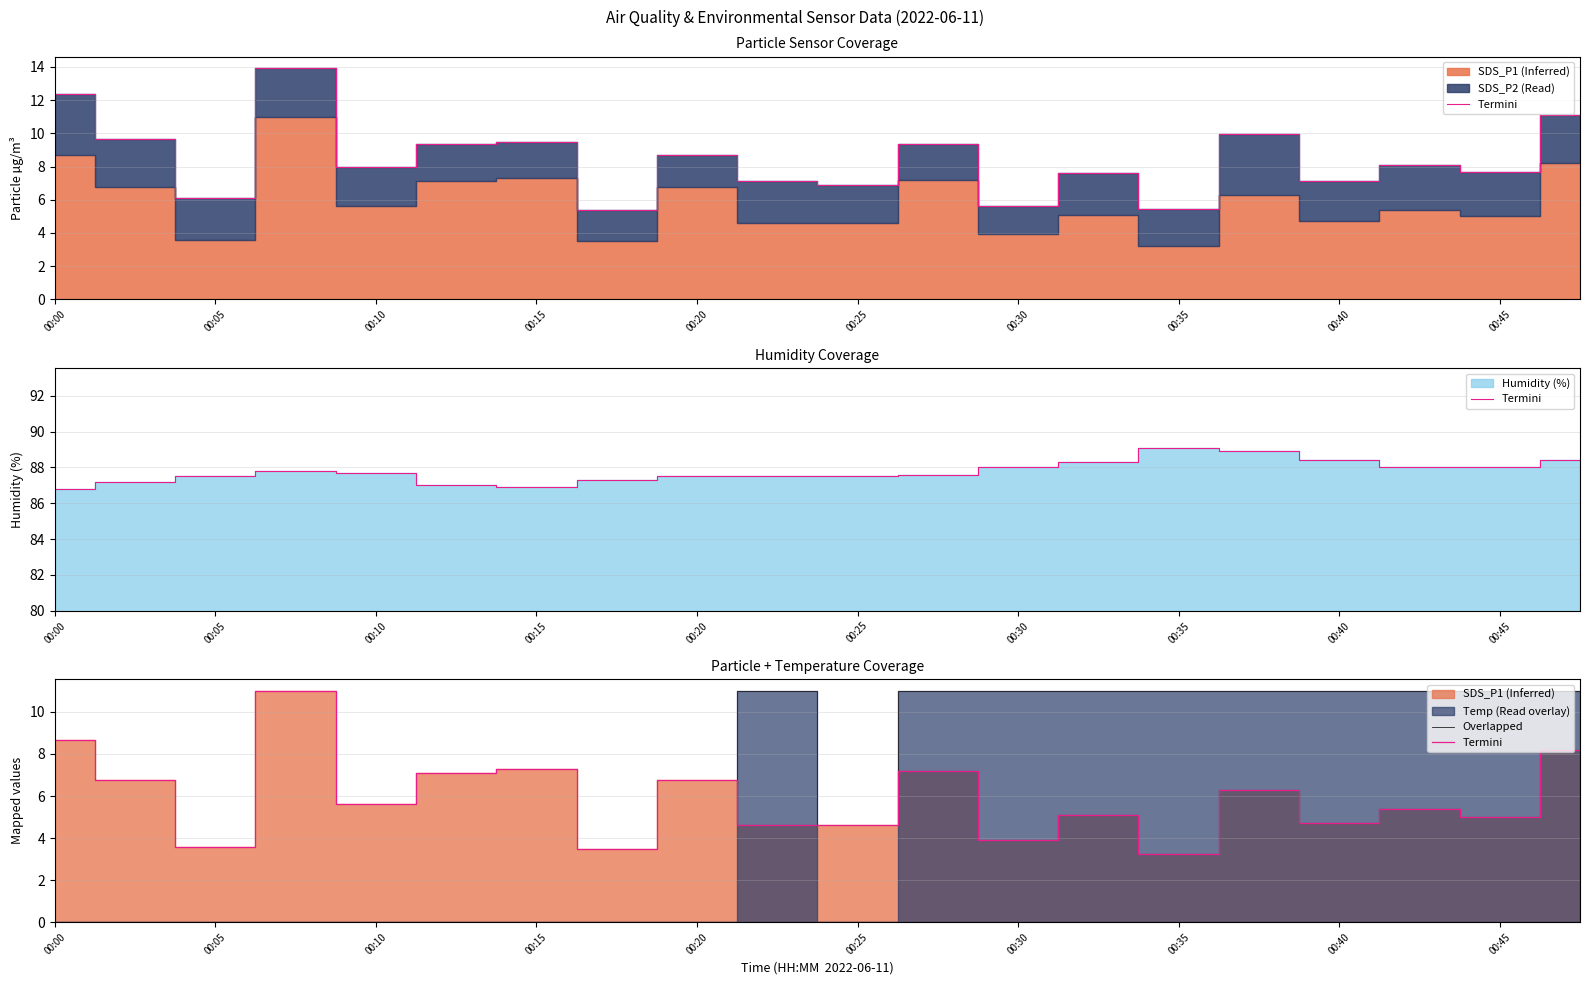

The Termini series shows 10.2 at 15. True or false?

False